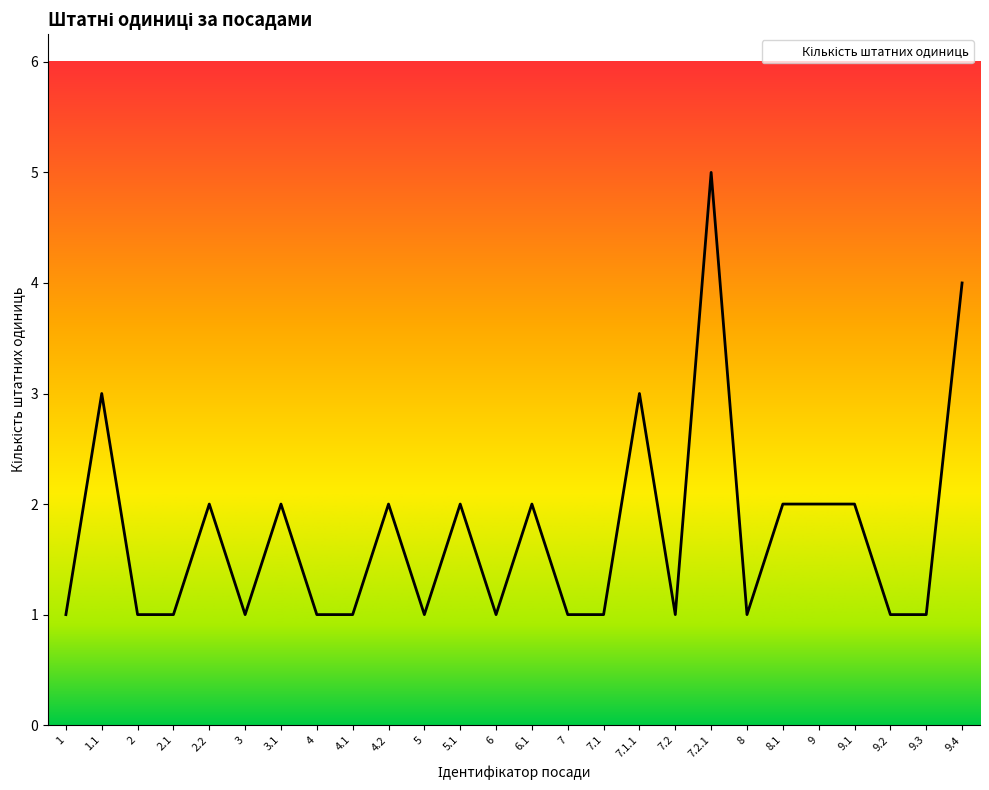

What position from the left is 7.2?

18